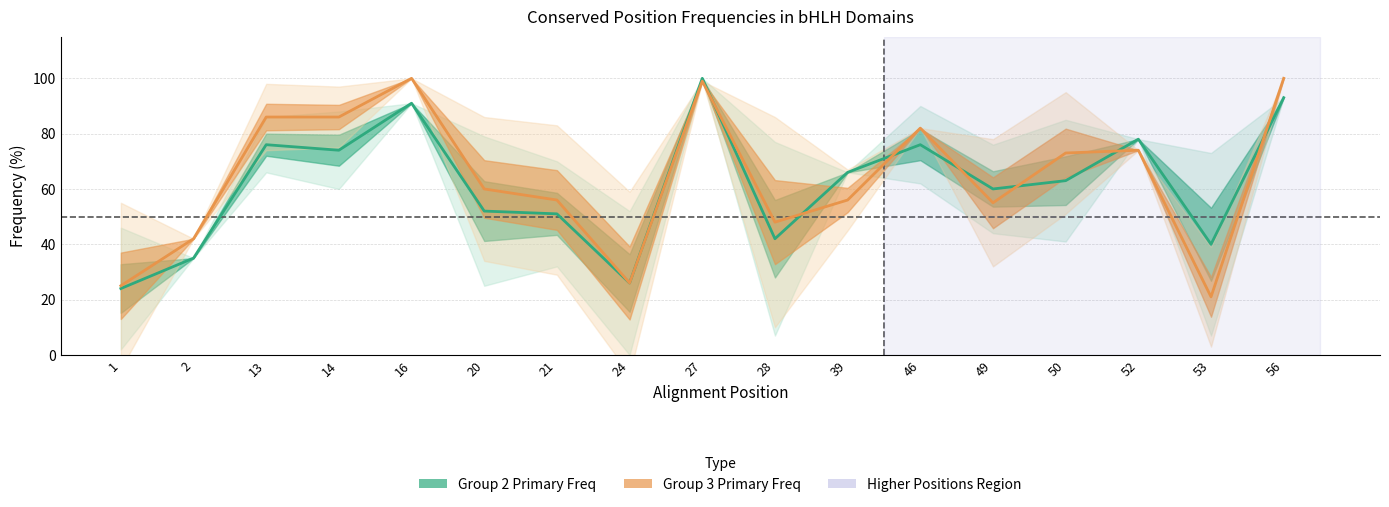

Between 49 and 16, which is larger?

16